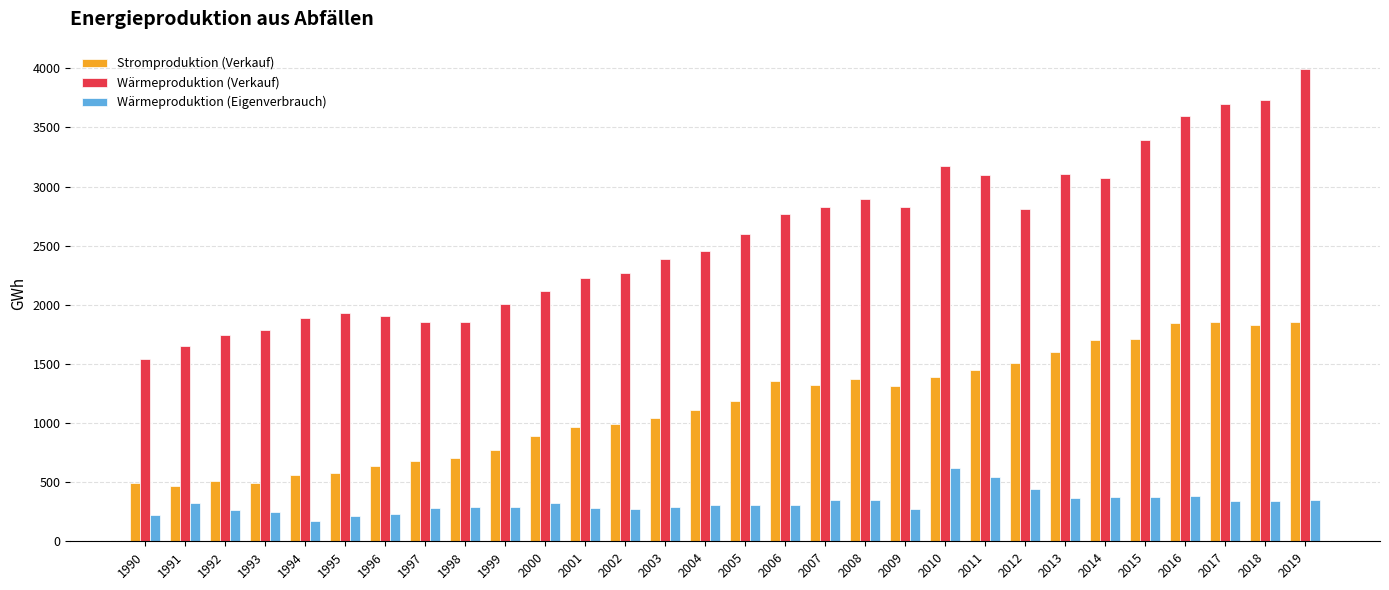

What are all the series names shown in the legend?

Stromproduktion (Verkauf), Wärmeproduktion (Verkauf), Wärmeproduktion (Eigenverbrauch)